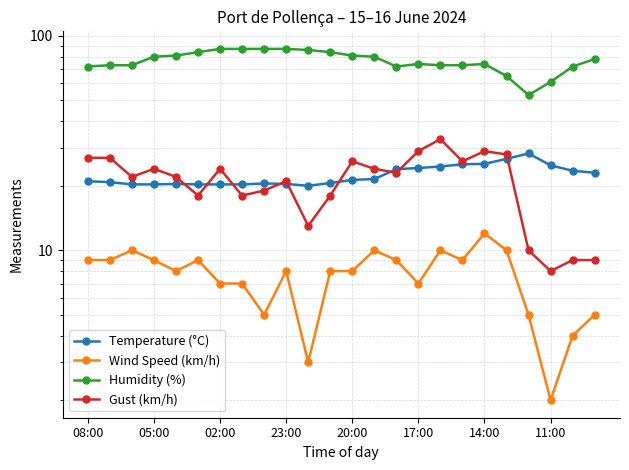

True or false: Wind Speed (km/h) and Gust (km/h) intersect in this chart.

False